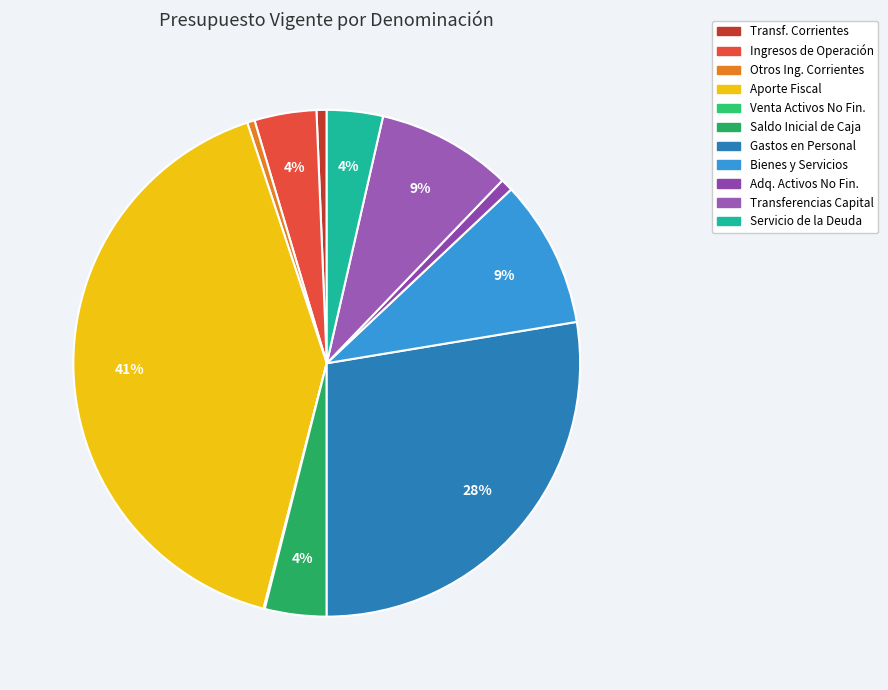

How many slices are in this pie chart?

11